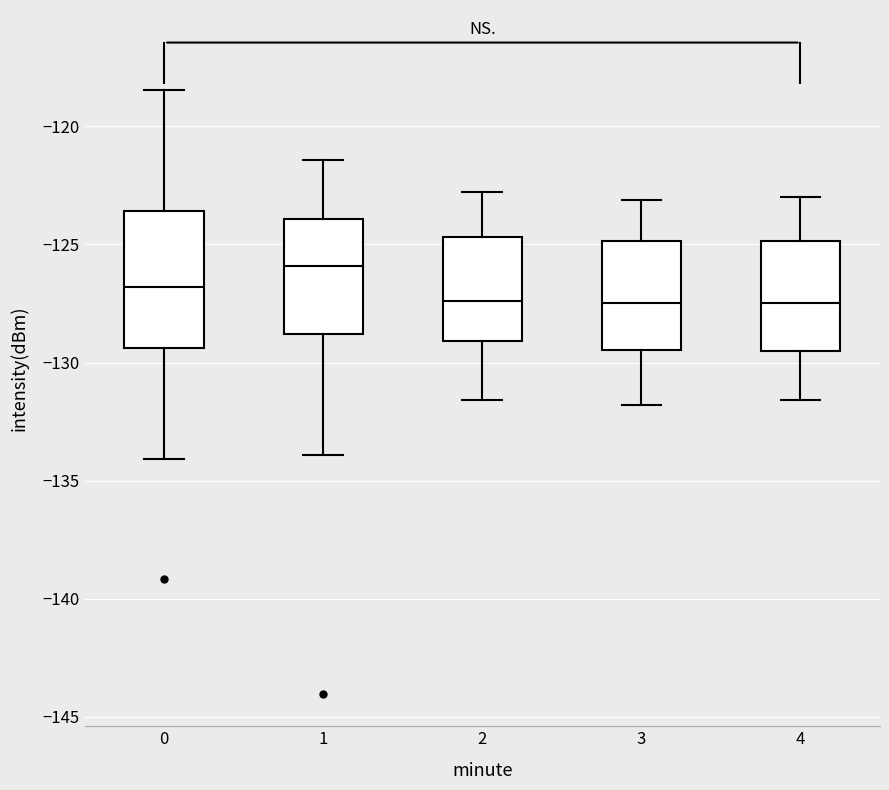

Reading left to right, read every box against the y-axis: the position of its median line, the range the box covers, and the ends of its whiskers. The values are not printed on the chart, so give them approximately, as read against the axis.

0: median -127.0, box -129.5 to -123.5, whiskers -134.0 to -118.5
1: median -126.0, box -129.0 to -124.0, whiskers -134.0 to -121.5
2: median -127.5, box -129.0 to -124.5, whiskers -131.5 to -123.0
3: median -127.5, box -129.5 to -125.0, whiskers -132.0 to -123.0
4: median -127.5, box -129.5 to -125.0, whiskers -131.5 to -123.0